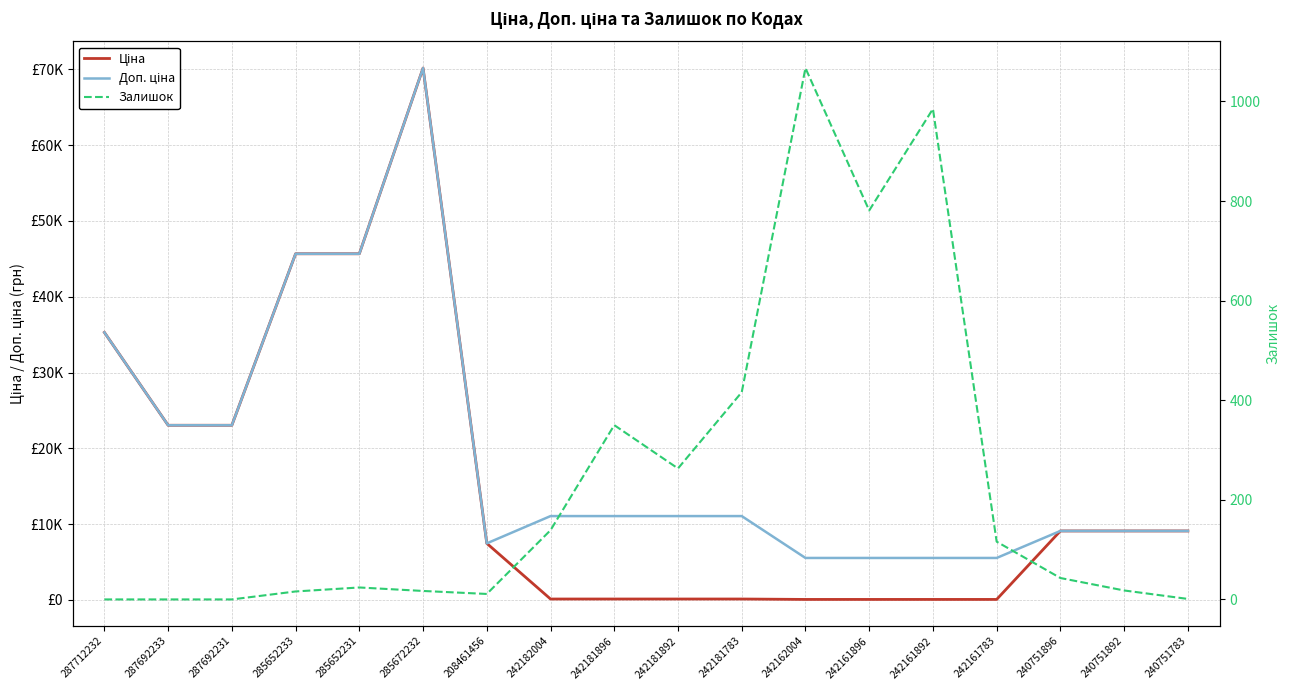

Does the chart display data point markers on the line(s)?

No